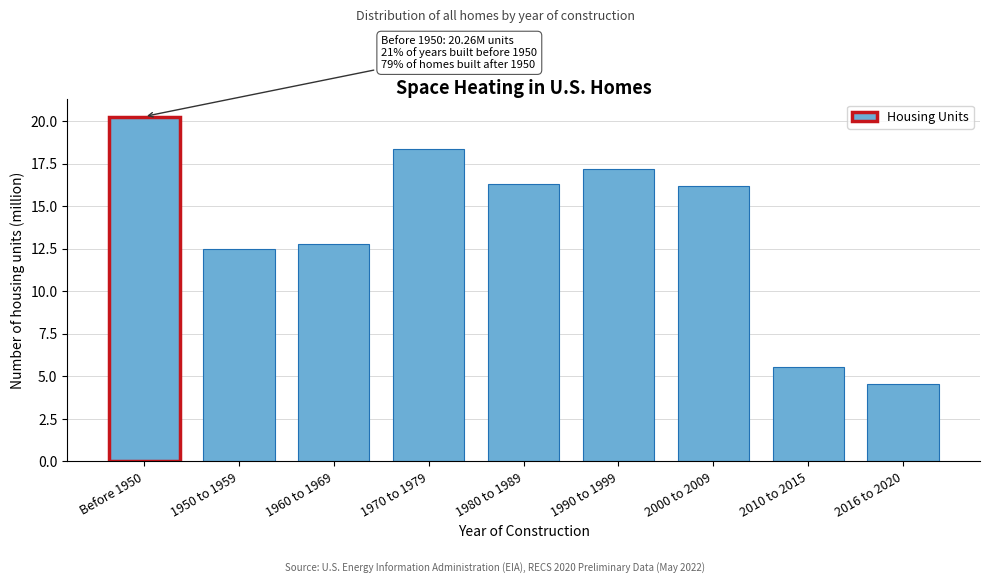

Reading left to right, transcribe all the data shown in this chart.

20.3	12.5	12.8	18.3	16.3	17.2	16.2	5.5	4.6